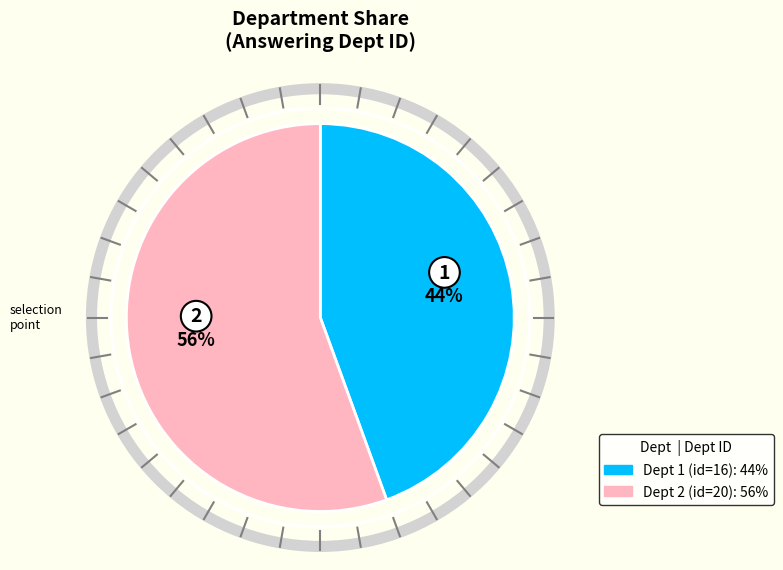

How many segments does this pie chart have?

2